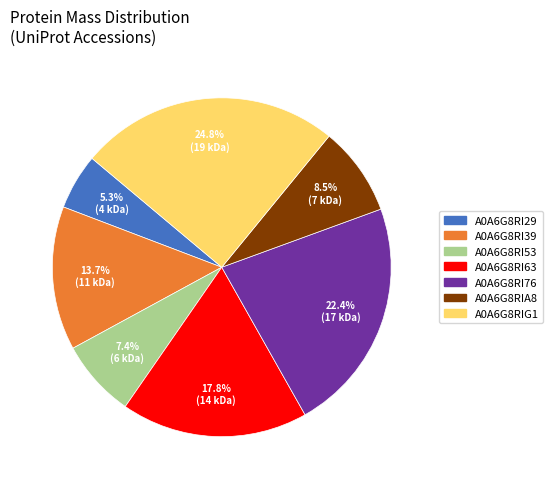

Rank the categories by value from lowest to highest.

A0A6G8RI29, A0A6G8RI53, A0A6G8RIA8, A0A6G8RI39, A0A6G8RI63, A0A6G8RI76, A0A6G8RIG1